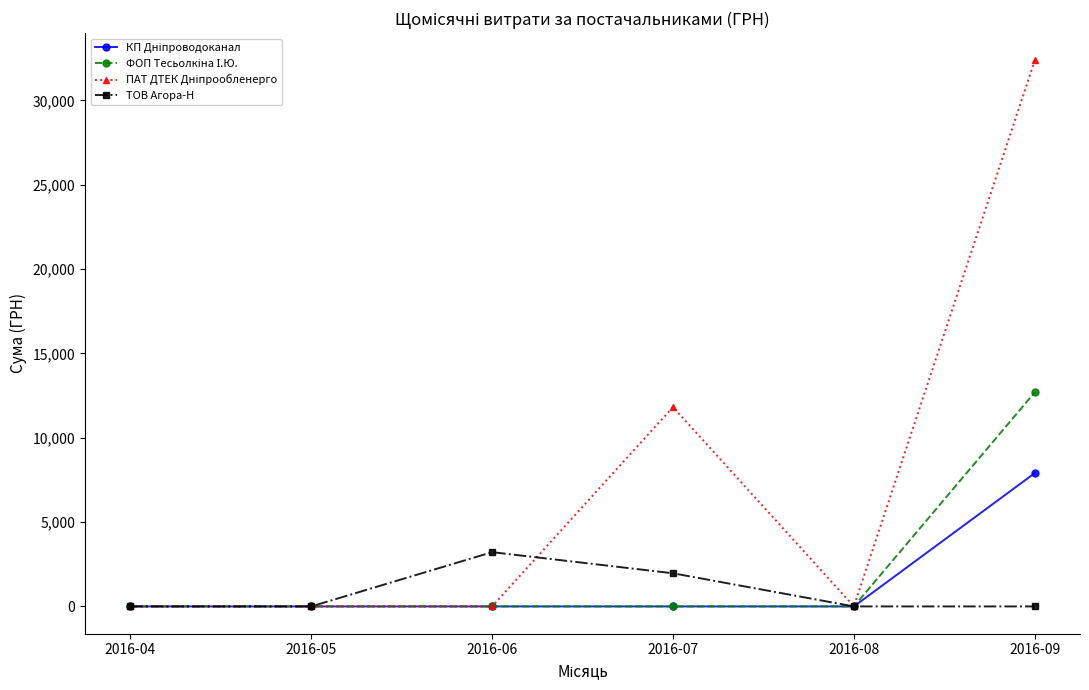

What is the maximum value shown in the chart?

32367.2